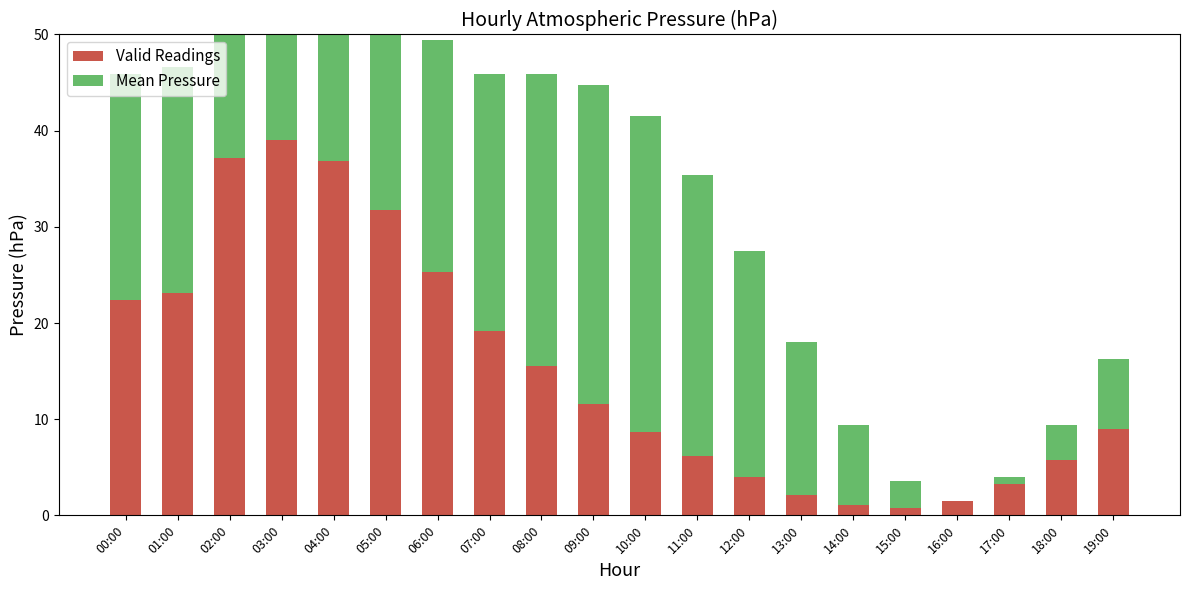

The Mean Pressure series shows -16.5 at 16:00. True or false?

False